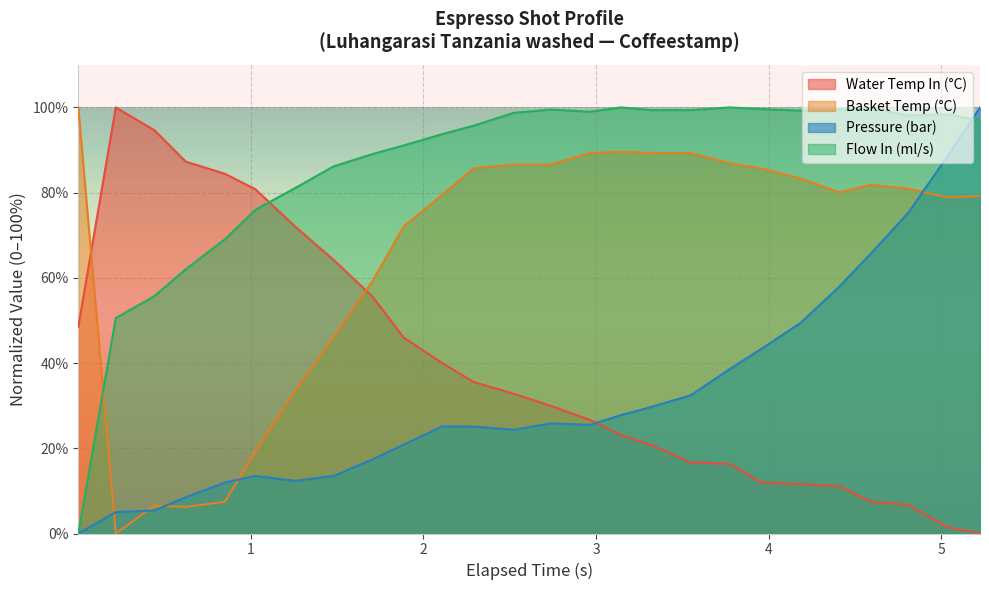

List the series in order of their peak value, highest first.

water_temperature_in, water_temperature_basket, pressure, flow_in